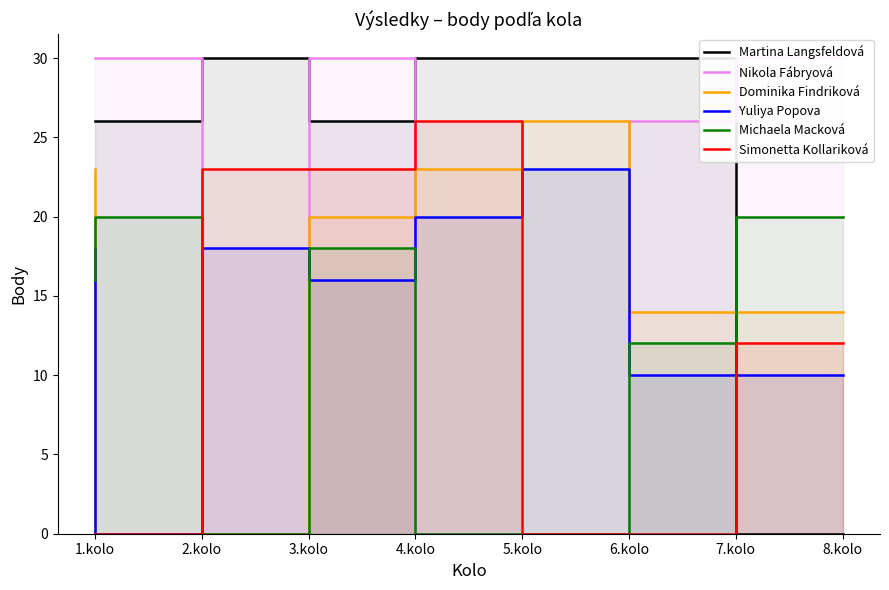

In Yuliya Popova, how many points are higher than both neighbors (excluding endpoints)?

2